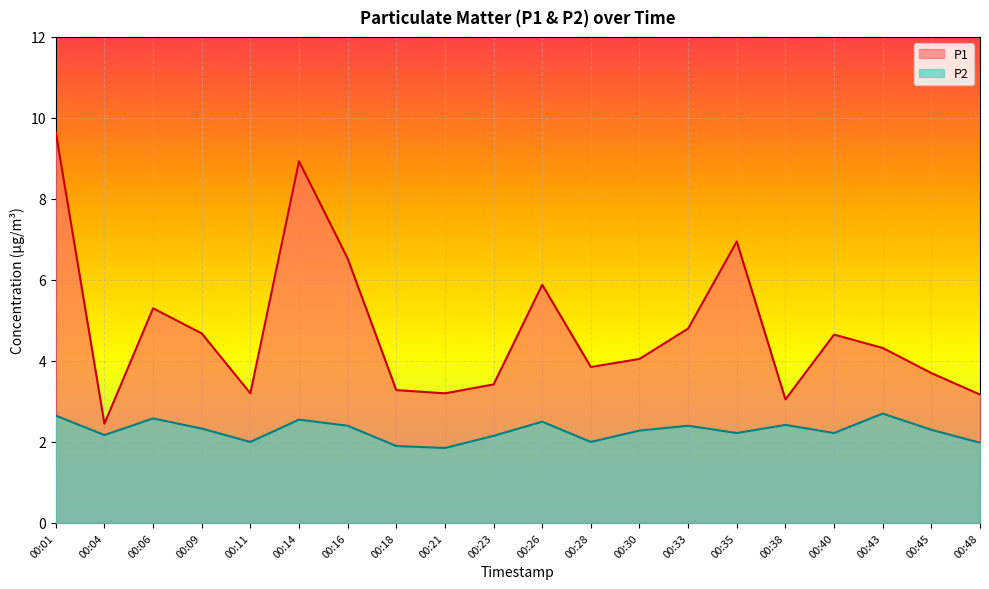

Reading left to right, transcribe all the data shown in this chart.

P1: 9.7	2.5	5.3	4.7	3.2	8.9	6.5	3.3	3.2	3.4	5.9	3.9	4.0	4.8	7.0	3.0	4.7	4.3	3.7	3.2
P2: 2.6	2.2	2.6	2.3	2.0	2.5	2.4	1.9	1.9	2.1	2.5	2.0	2.3	2.4	2.2	2.4	2.2	2.7	2.3	2.0